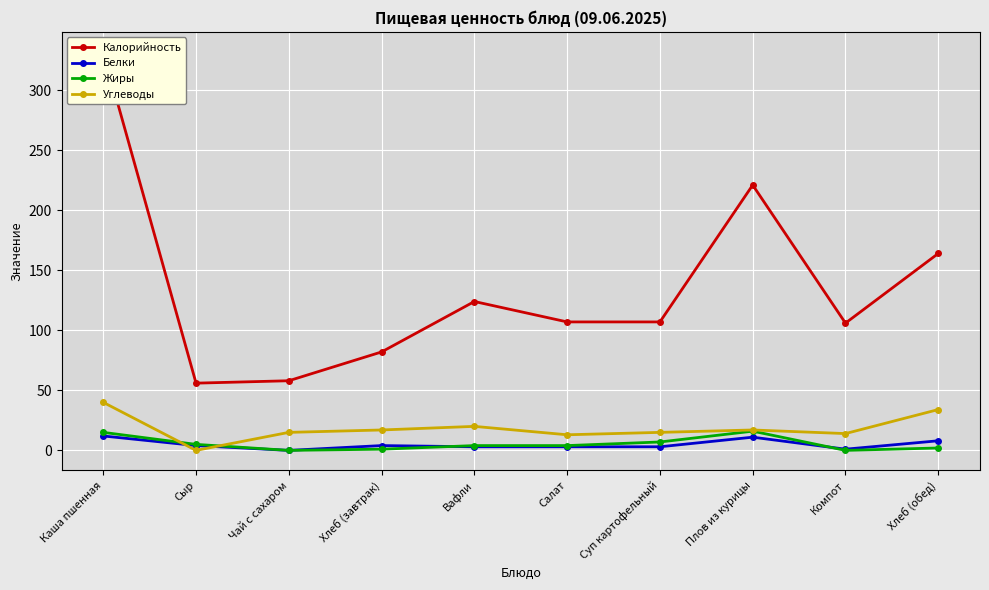

How many data points in Жиры are above 4?

4